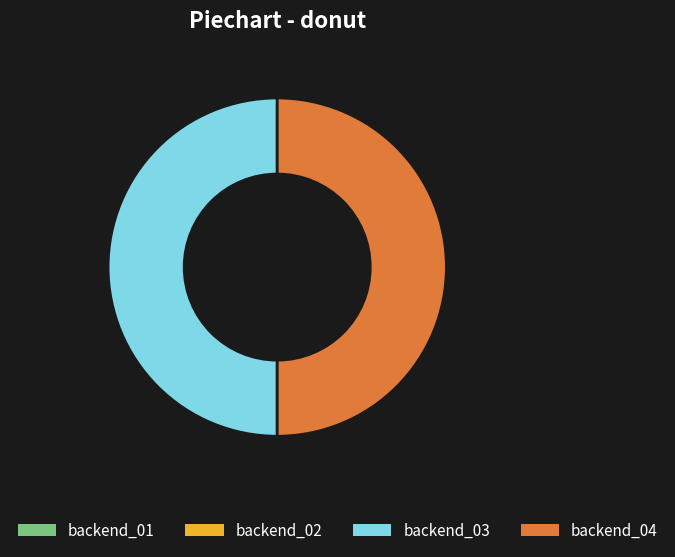

Is it true that backend_04 is 62% of the pie?

False